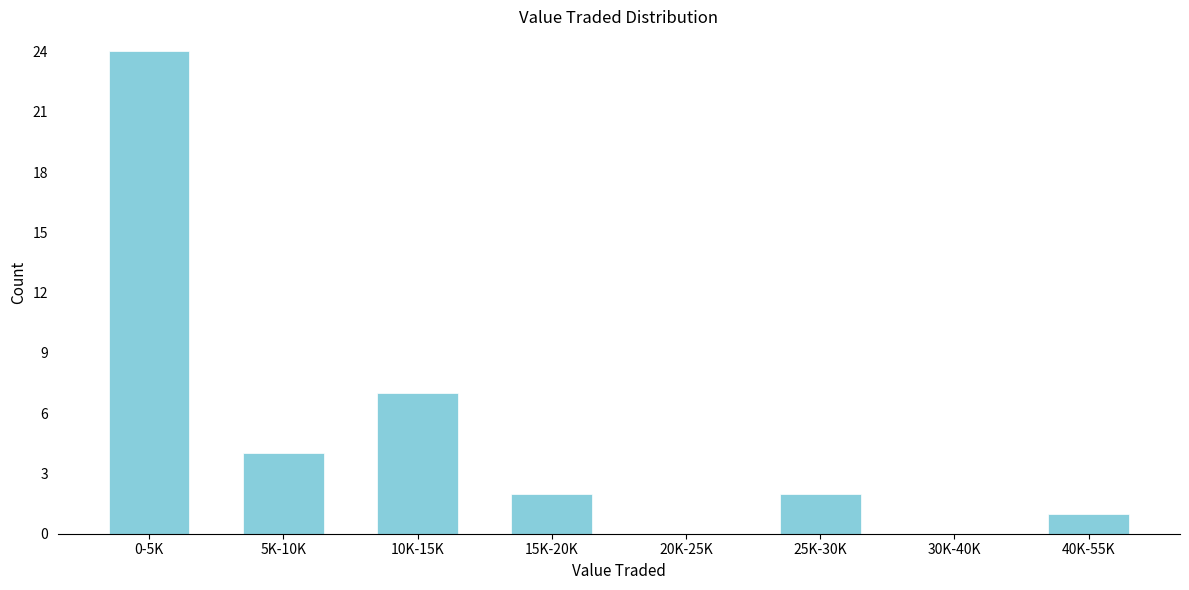

Reading left to right, list all the values displayed in this chart.

0-5K=24	5K-10K=4	10K-15K=7	15K-20K=2	20K-25K=0	25K-30K=2	30K-40K=0	40K-55K=1